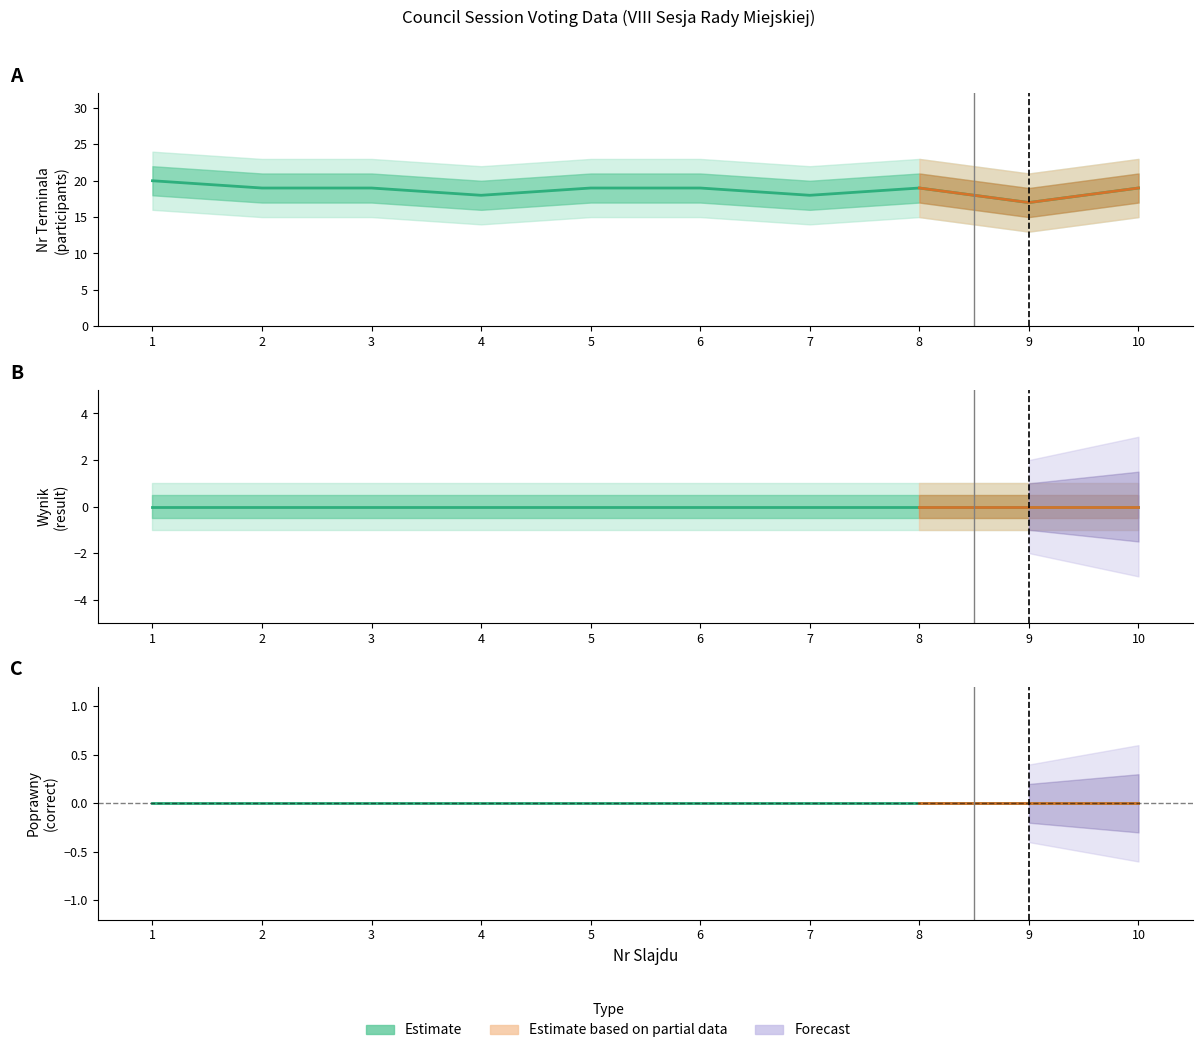

At which category does the chart reach its minimum across all series?

1